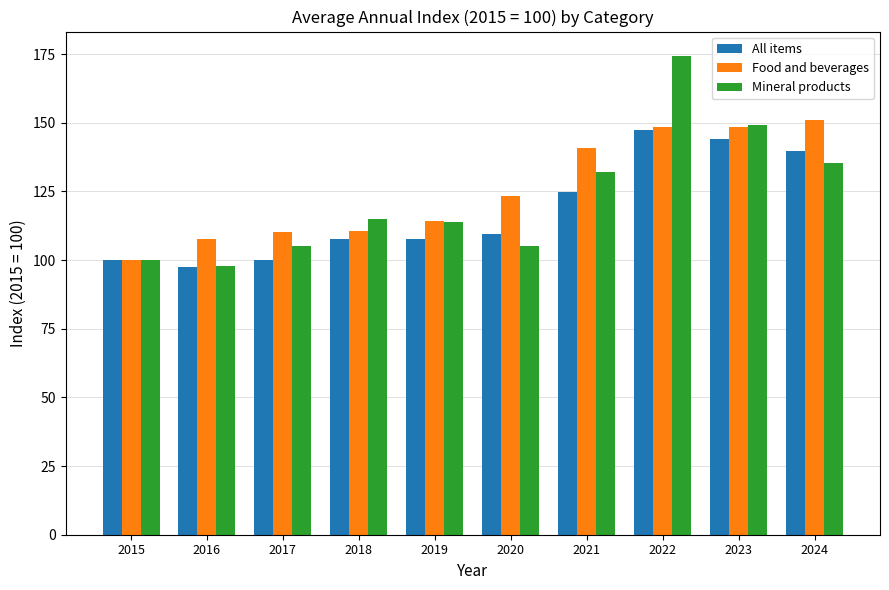

True or false: Food and beverages has a value of 201.8 at 2024.

False